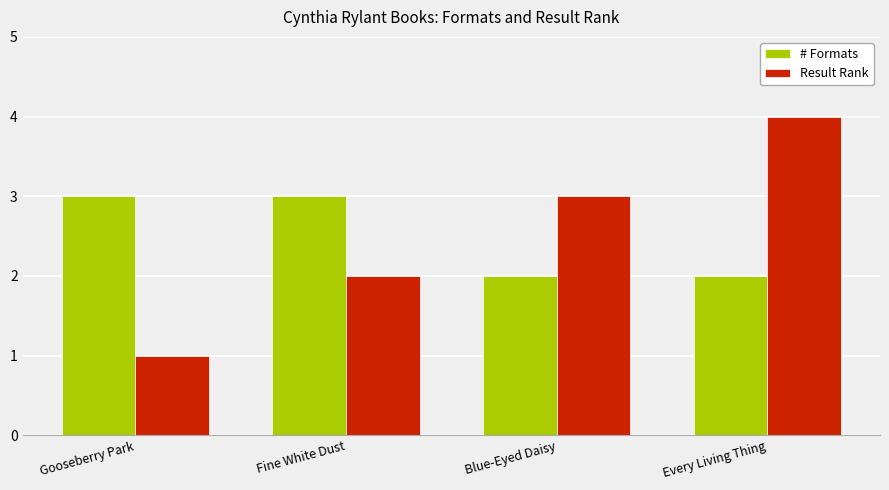

Are the bars grouped side by side (vs. stacked)?

Yes